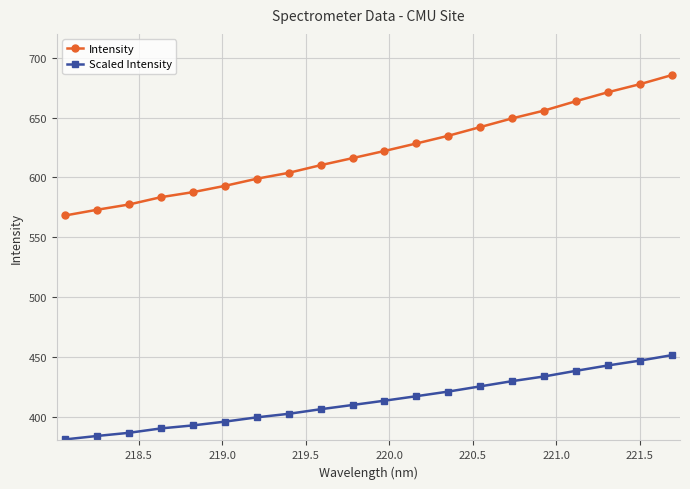

True or false: Scaled Intensity and Intensity cross at least once.

False